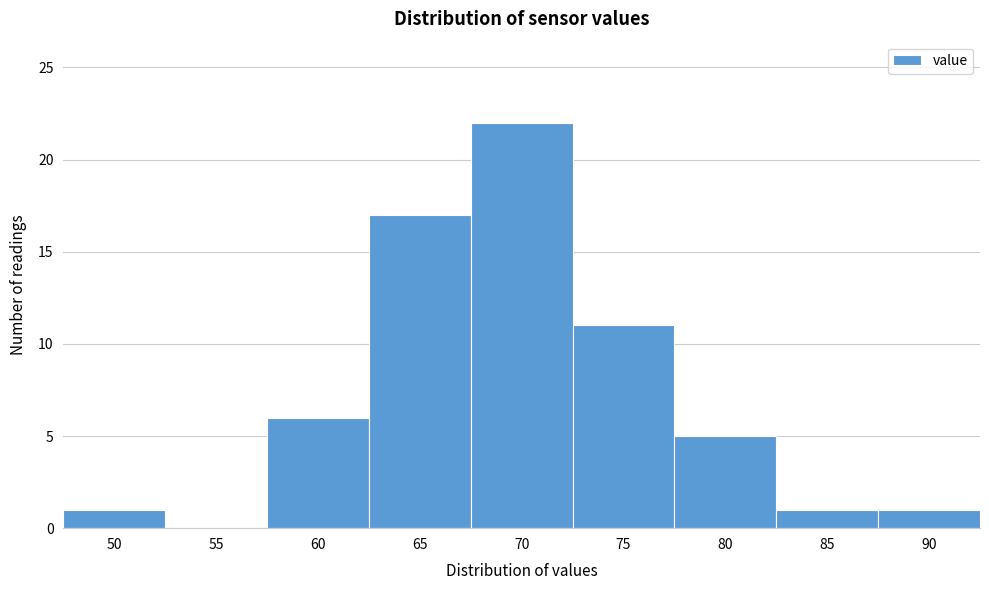

Reading left to right, transcribe all the data shown in this chart.

50=1	55=0	60=6	65=17	70=22	75=11	80=5	85=1	90=1